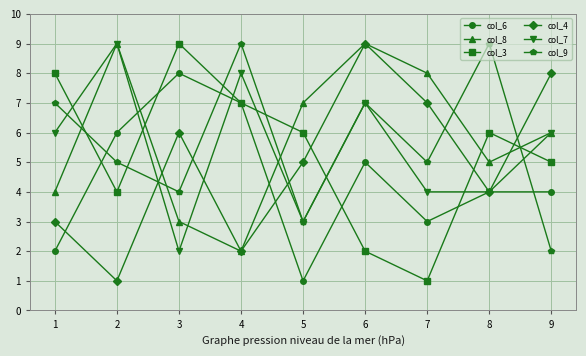

What is the spread (max minus min) of values at 8?

5